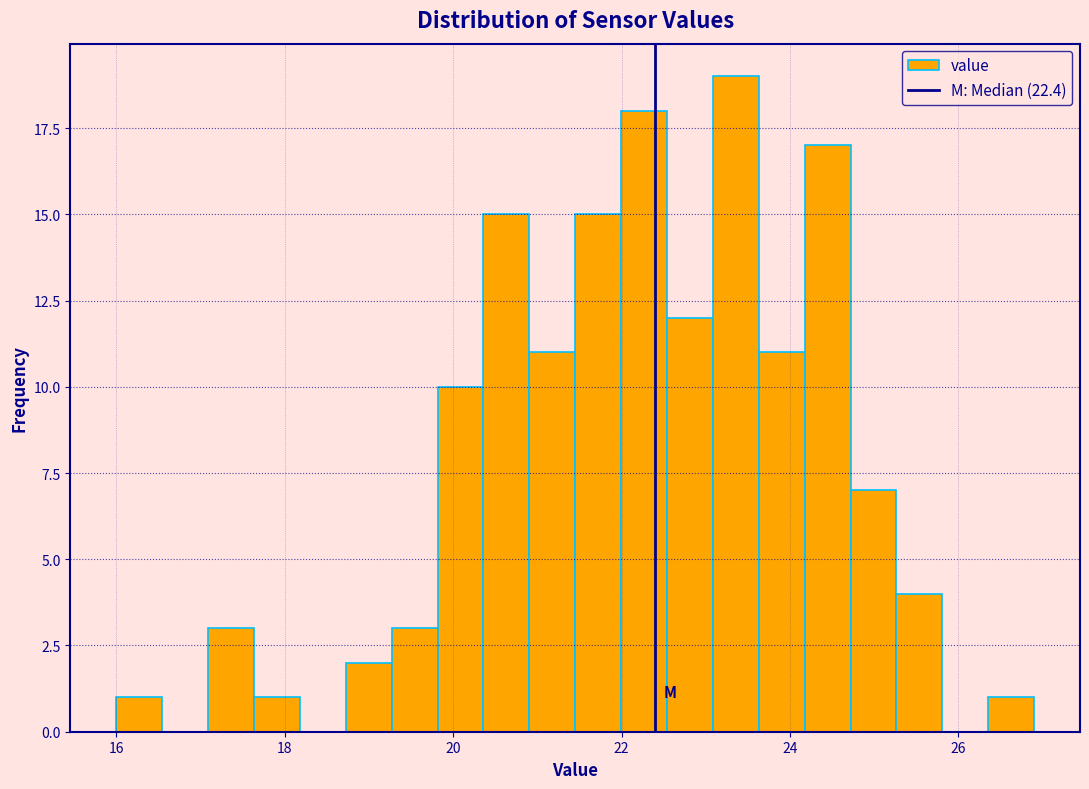

Around what value on the x-axis is the tallest bar? Give the approximate position of its centre, as read against the axis.

23.4